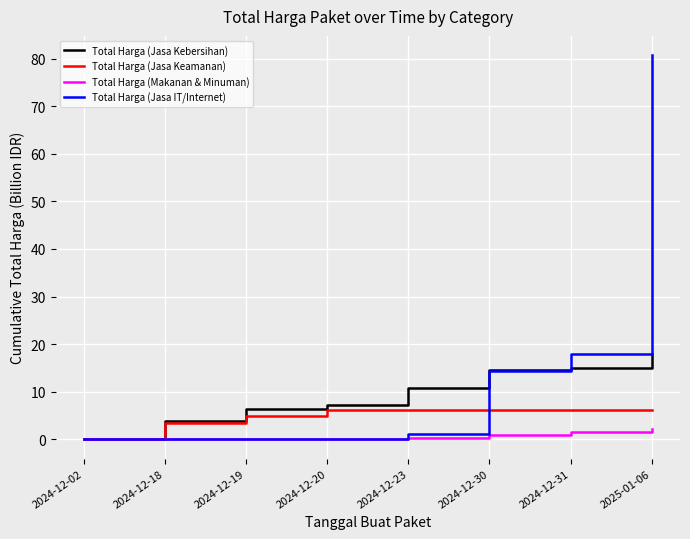

Is it true that Total Harga (Makanan & Minuman) equals 1.0 at 2024-12-30?

True